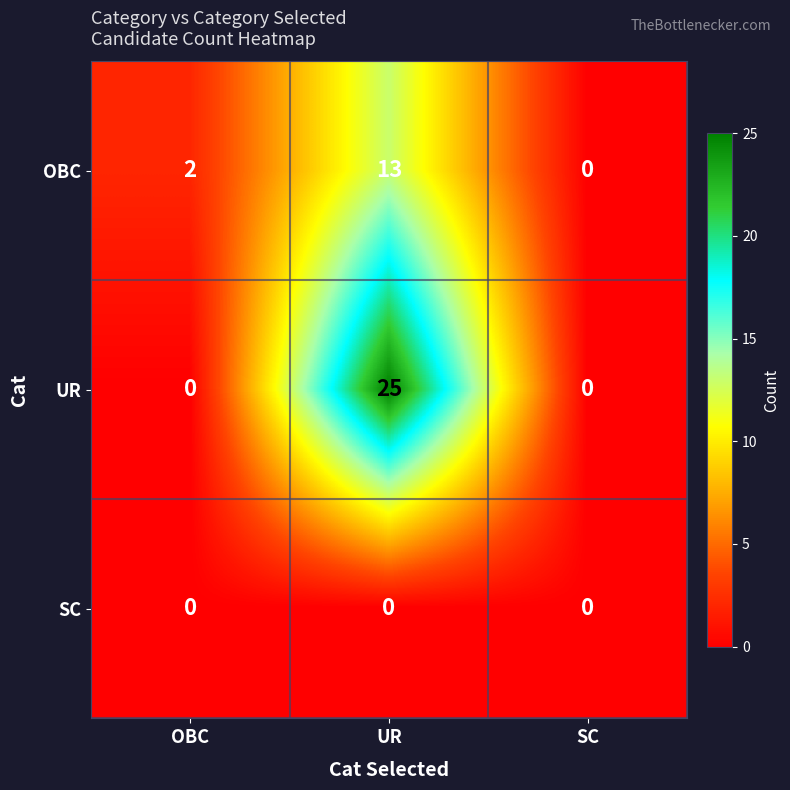

Reading left to right, what are all the values shown in this chart?

OBC: 2	13	0
UR: 0	25	0
SC: 0	0	0